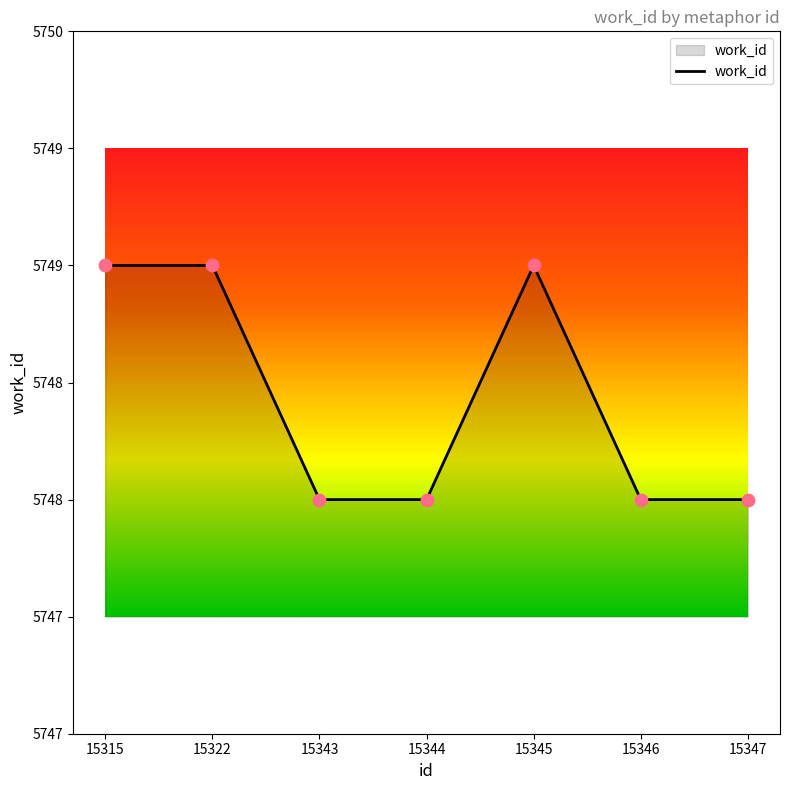

Approximately how many times larger is the value at 15343 compared to 15315?

1.0